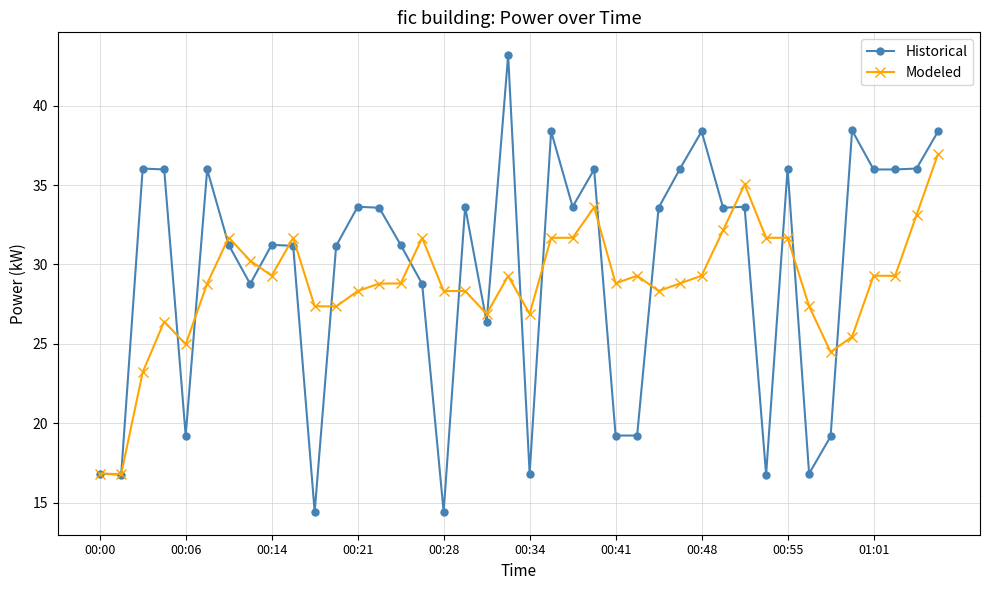

What is the smallest value displayed?

14.4